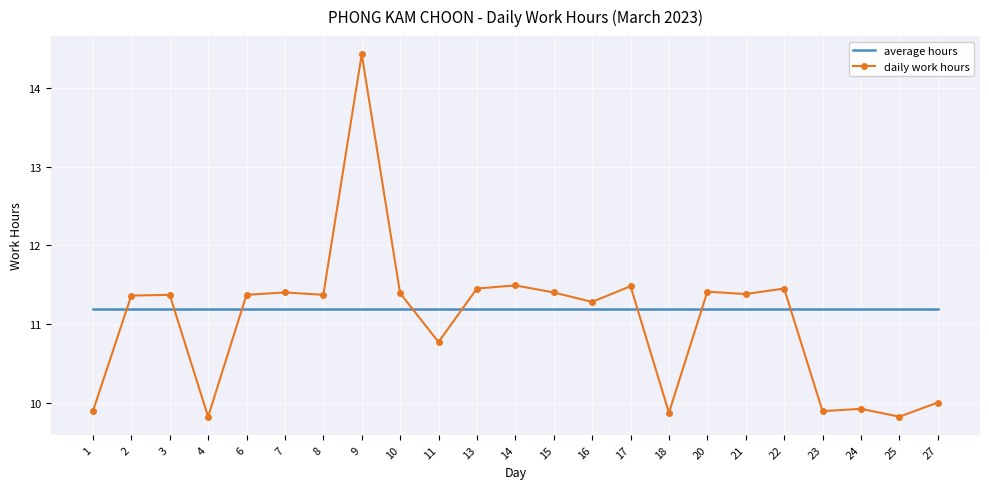

At 18, list the series in order from largest to smallest.

average hours, daily work hours